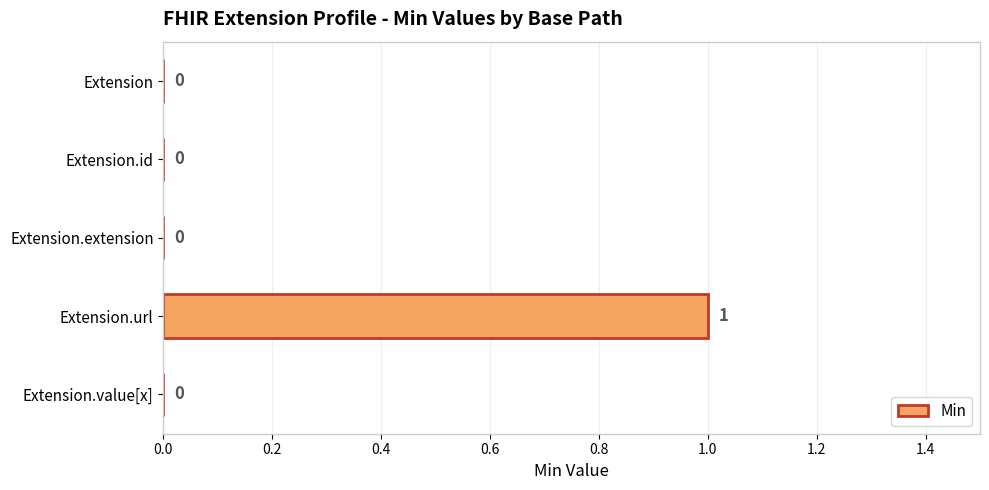

What is the maximum value shown in the chart?

1